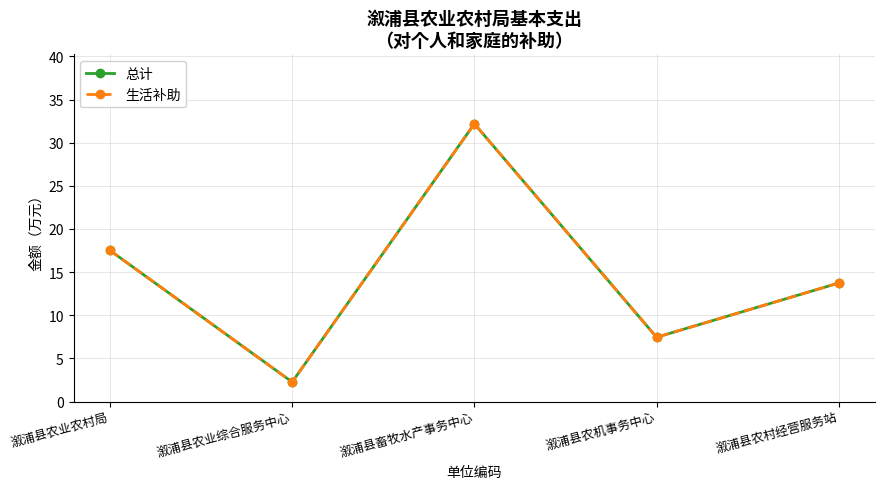

What is the label of the 3rd point from the left?

溆浦县畜牧水产事务中心